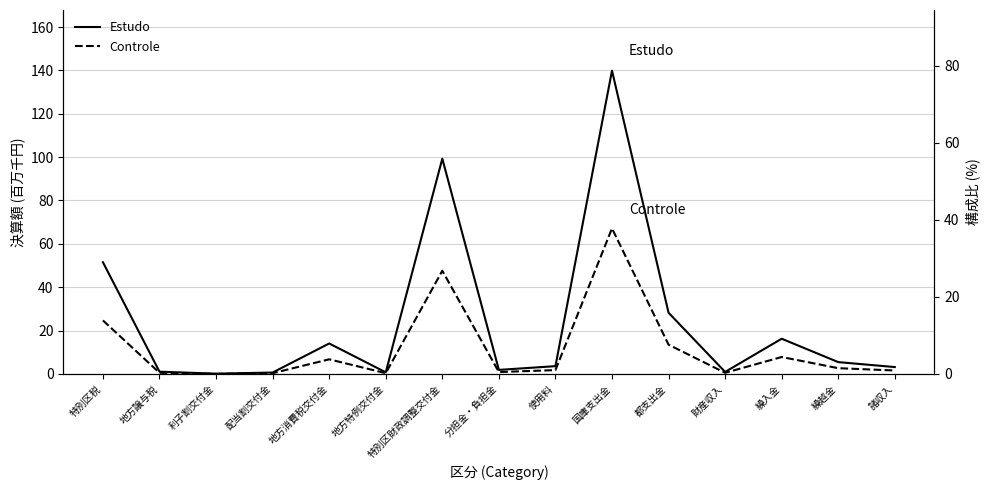

Rank the series by their maximum value, from highest to lowest.

Estudo, Controle